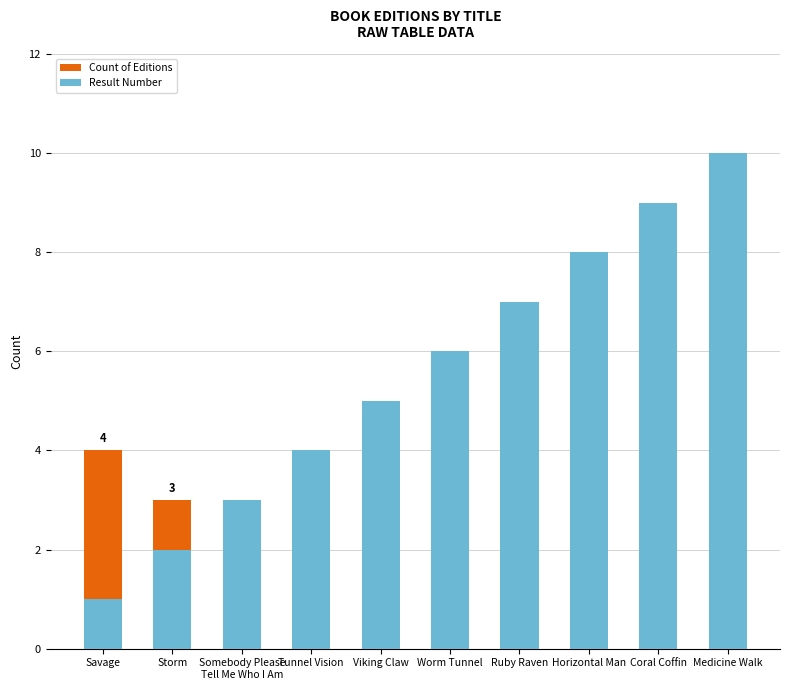

Read the Result Number value at Somebody Please
Tell Me Who I Am.

3